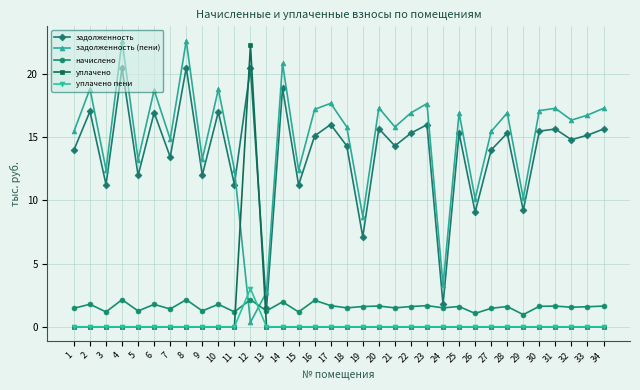

Between 5 and 27, which series saw the biggest shift?

задолженность (пени)